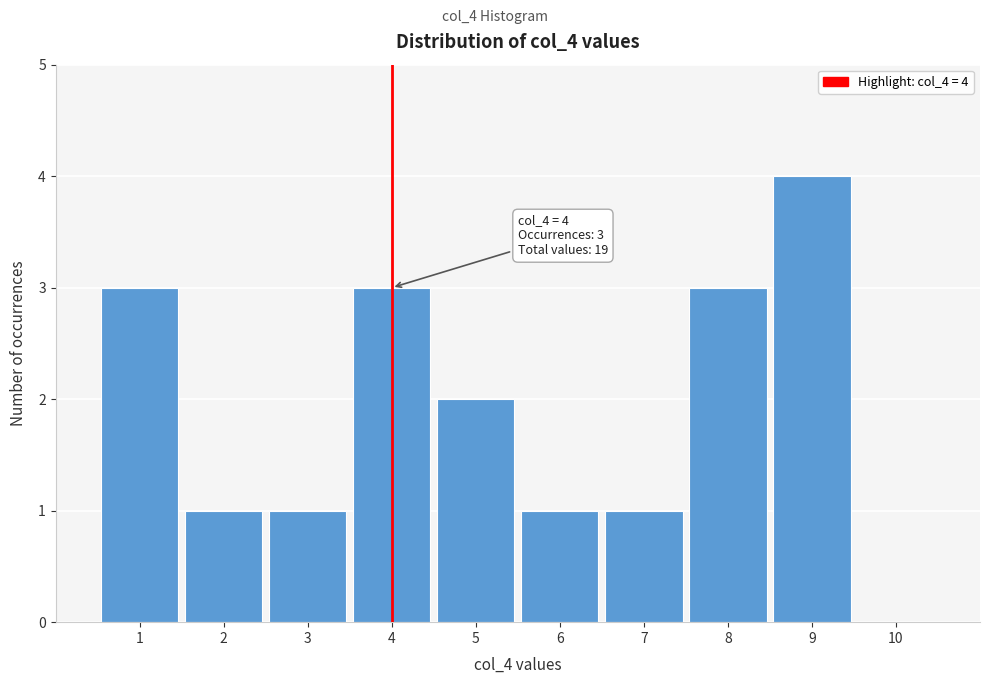

Which range on the x-axis has the tallest bar?

8.5 to 9.5